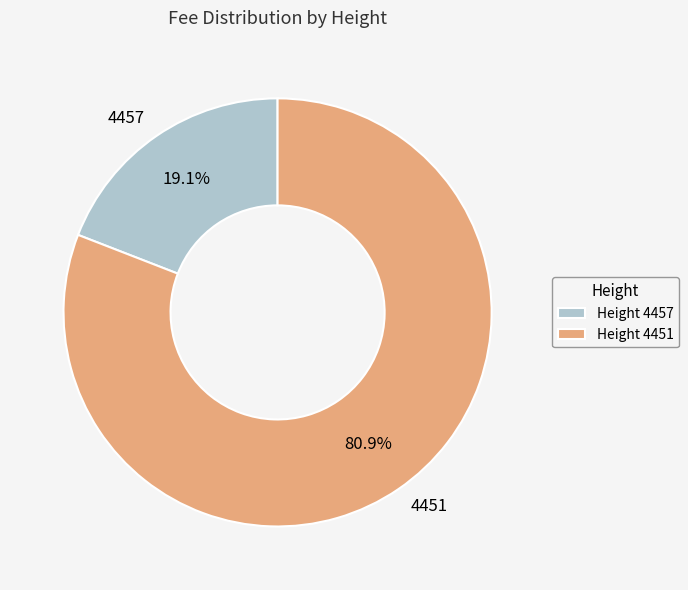

Between 4451 and 4457, which is larger?

4451